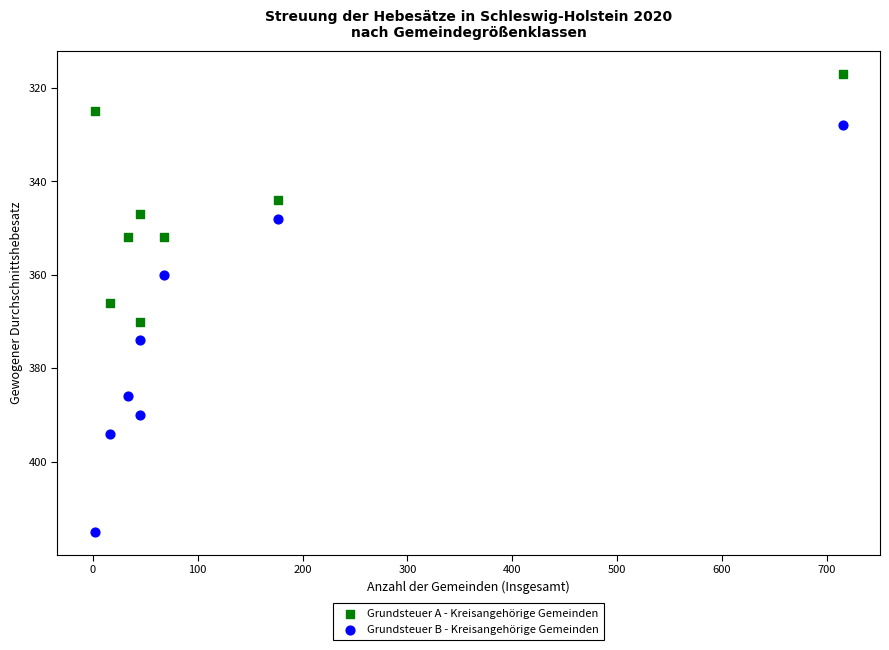

Which series reaches the minimum Y coordinate?

Grundsteuer A - Kreisangehörige Gemeinden